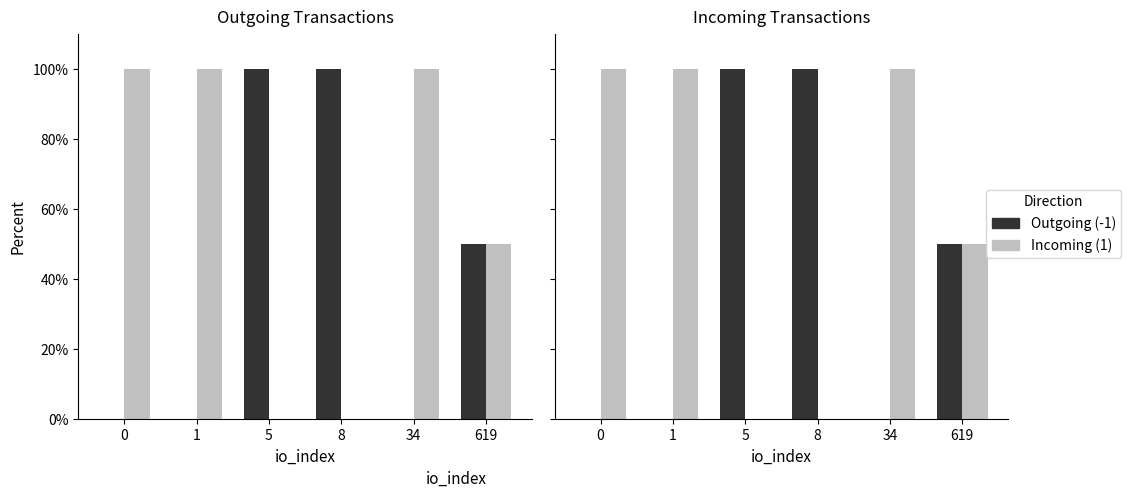

How many data points in Incoming (1) are less than 99?

3